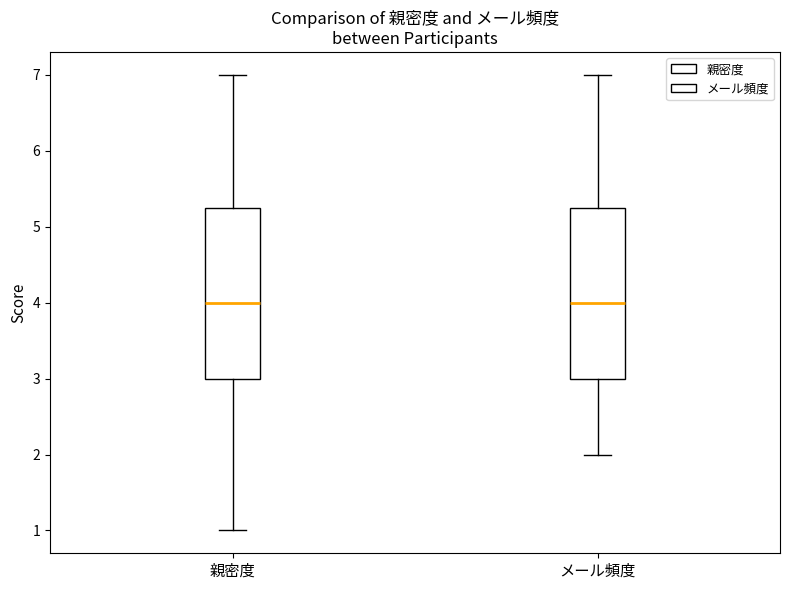

Reading left to right, transcribe this box plot: for each box, give where its median line is, the range the box spans, and where its two whiskers end, as read against the y-axis. The values are not printed on the chart, so give them approximately, as read against the axis.

親密度: median 4.0, box 3.0 to 5.3, whiskers 1.0 to 7.0
メール頻度: median 4.0, box 3.0 to 5.3, whiskers 2.0 to 7.0